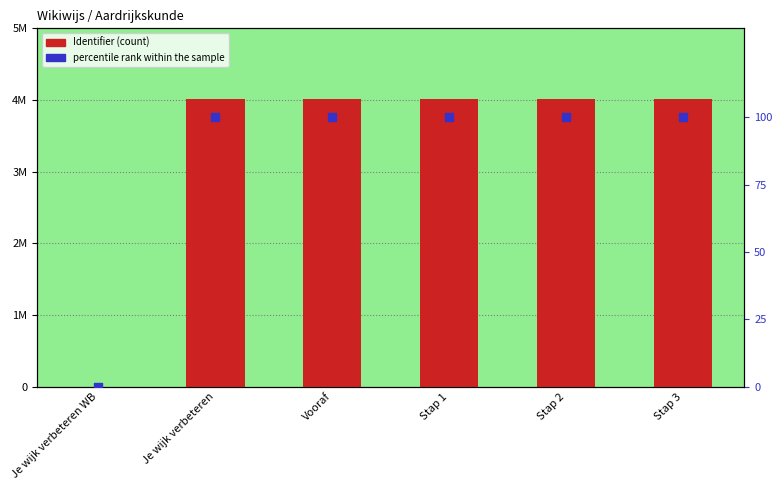

Which series reaches the maximum Y coordinate?

Identifier